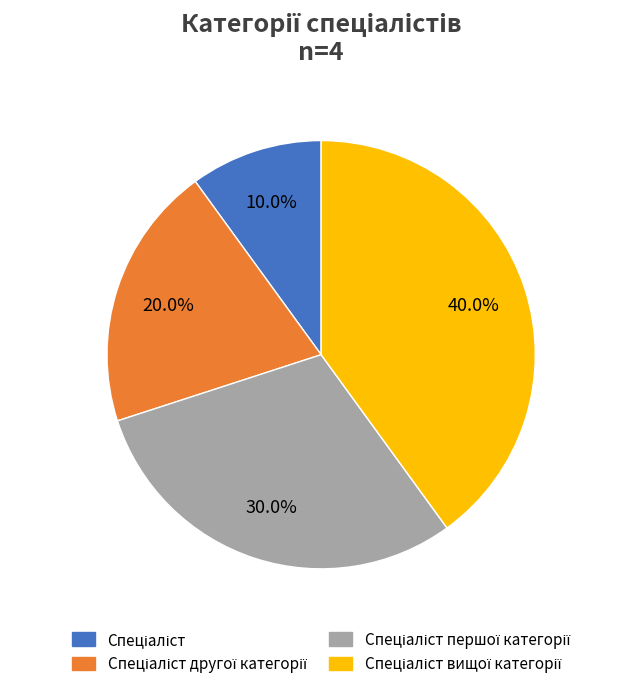

Does any single category account for the majority?

No